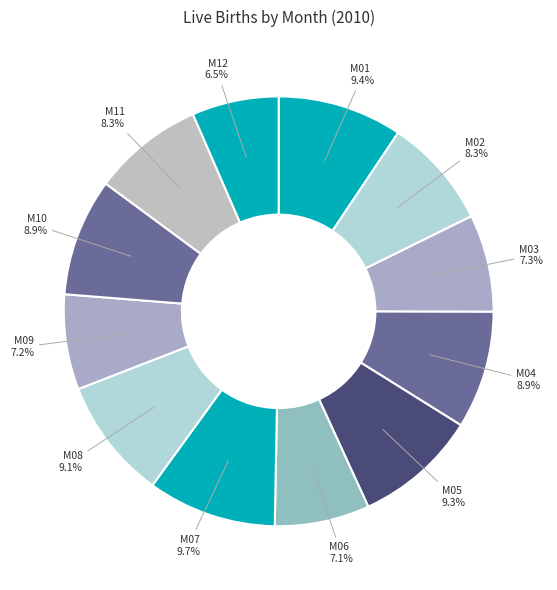

Which category has the smallest portion of the pie?

M12